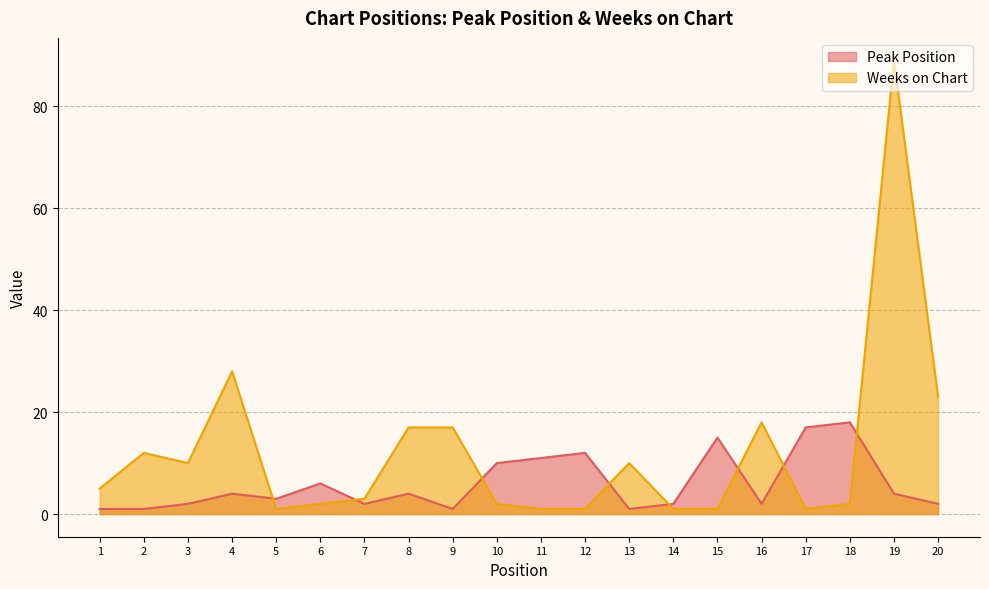

Which series changed the most between 5 and 17?

Peak Position